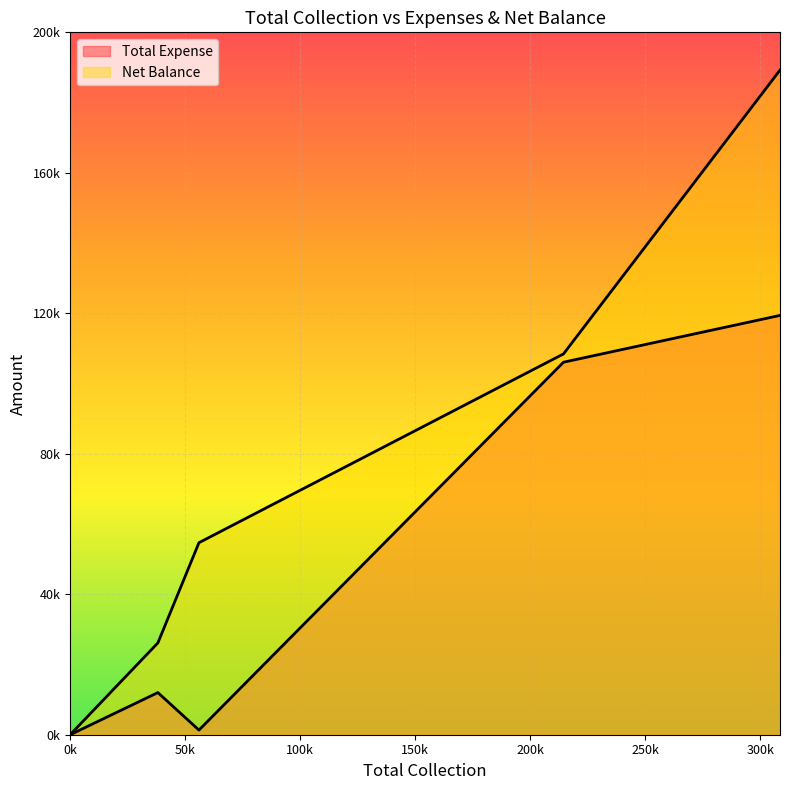

The value of Total Expense at Cheque is -60943. True or false?

False